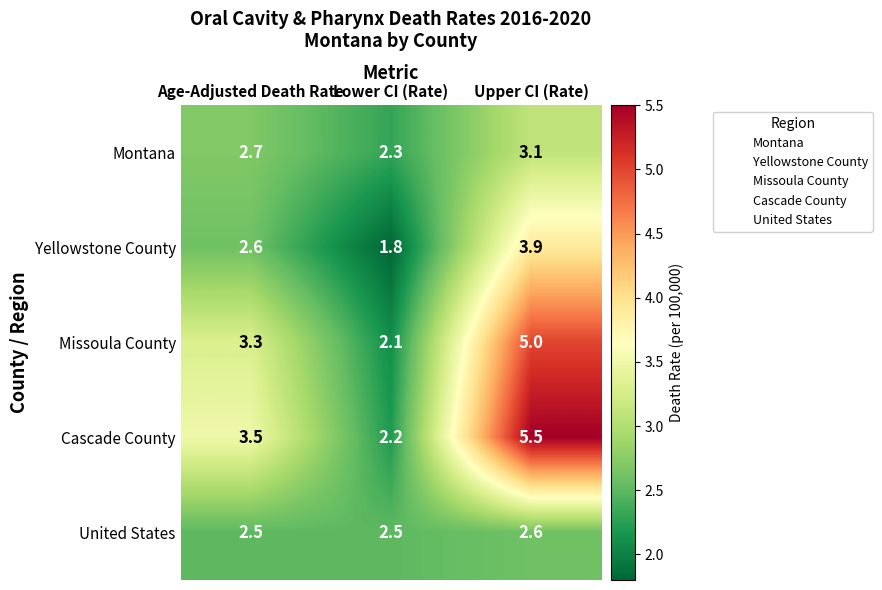

Reading left to right, transcribe all the data shown in this chart.

Montana: Age-Adjusted Death Rate=2.7	Lower CI (Rate)=2.3	Upper CI (Rate)=3.1
Yellowstone County: Age-Adjusted Death Rate=2.6	Lower CI (Rate)=1.8	Upper CI (Rate)=3.9
Missoula County: Age-Adjusted Death Rate=3.3	Lower CI (Rate)=2.1	Upper CI (Rate)=5.0
Cascade County: Age-Adjusted Death Rate=3.5	Lower CI (Rate)=2.2	Upper CI (Rate)=5.5
United States: Age-Adjusted Death Rate=2.5	Lower CI (Rate)=2.5	Upper CI (Rate)=2.6